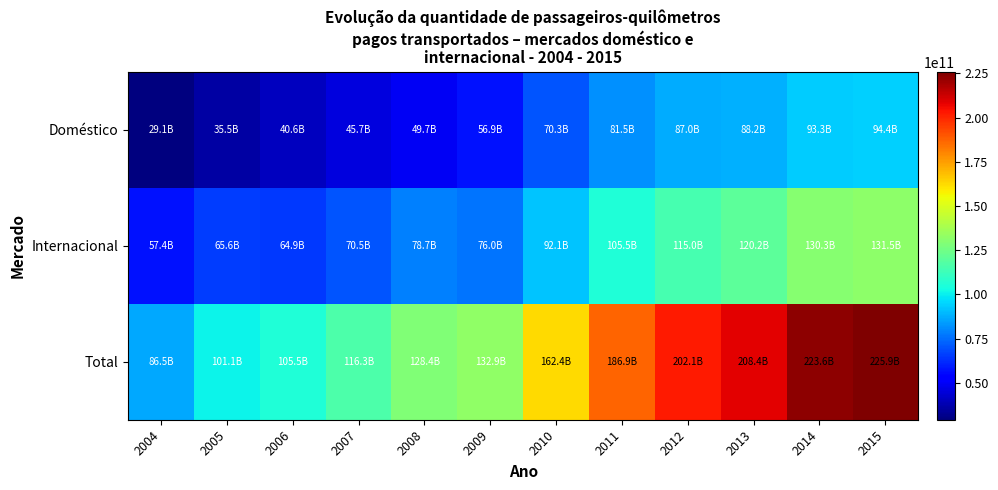

Reading right to left, what are all the values shown in this chart?

Doméstico: 2015=94372483640	2014=93332574880	2013=88243804901	2012=87047335828	2011=81461989545	2010=70279463281	2009=56862869334	2008=49714392161	2007=45749568594	2006=40566192052	2005=35548754978	2004=29126812097
Internacional: 2015=131537584210	2014=130257126529	2013=120161909895	2012=115048878316	2011=105457788532	2010=92089578573	2009=76019794226	2008=78680295120	2007=70548784570	2006=64946063970	2005=65587092938	2004=57374886280
Total: 2015=225910067850	2014=223589701409	2013=208405714796	2012=202096214144	2011=186919778077	2010=162369041854	2009=132882663560	2008=128394687281	2007=116298353164	2006=105512256022	2005=101135847916	2004=86501698377